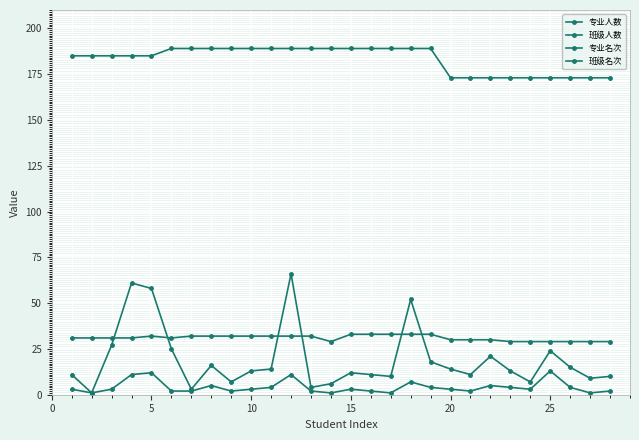

Is this an area chart (filled region under the line)?

No